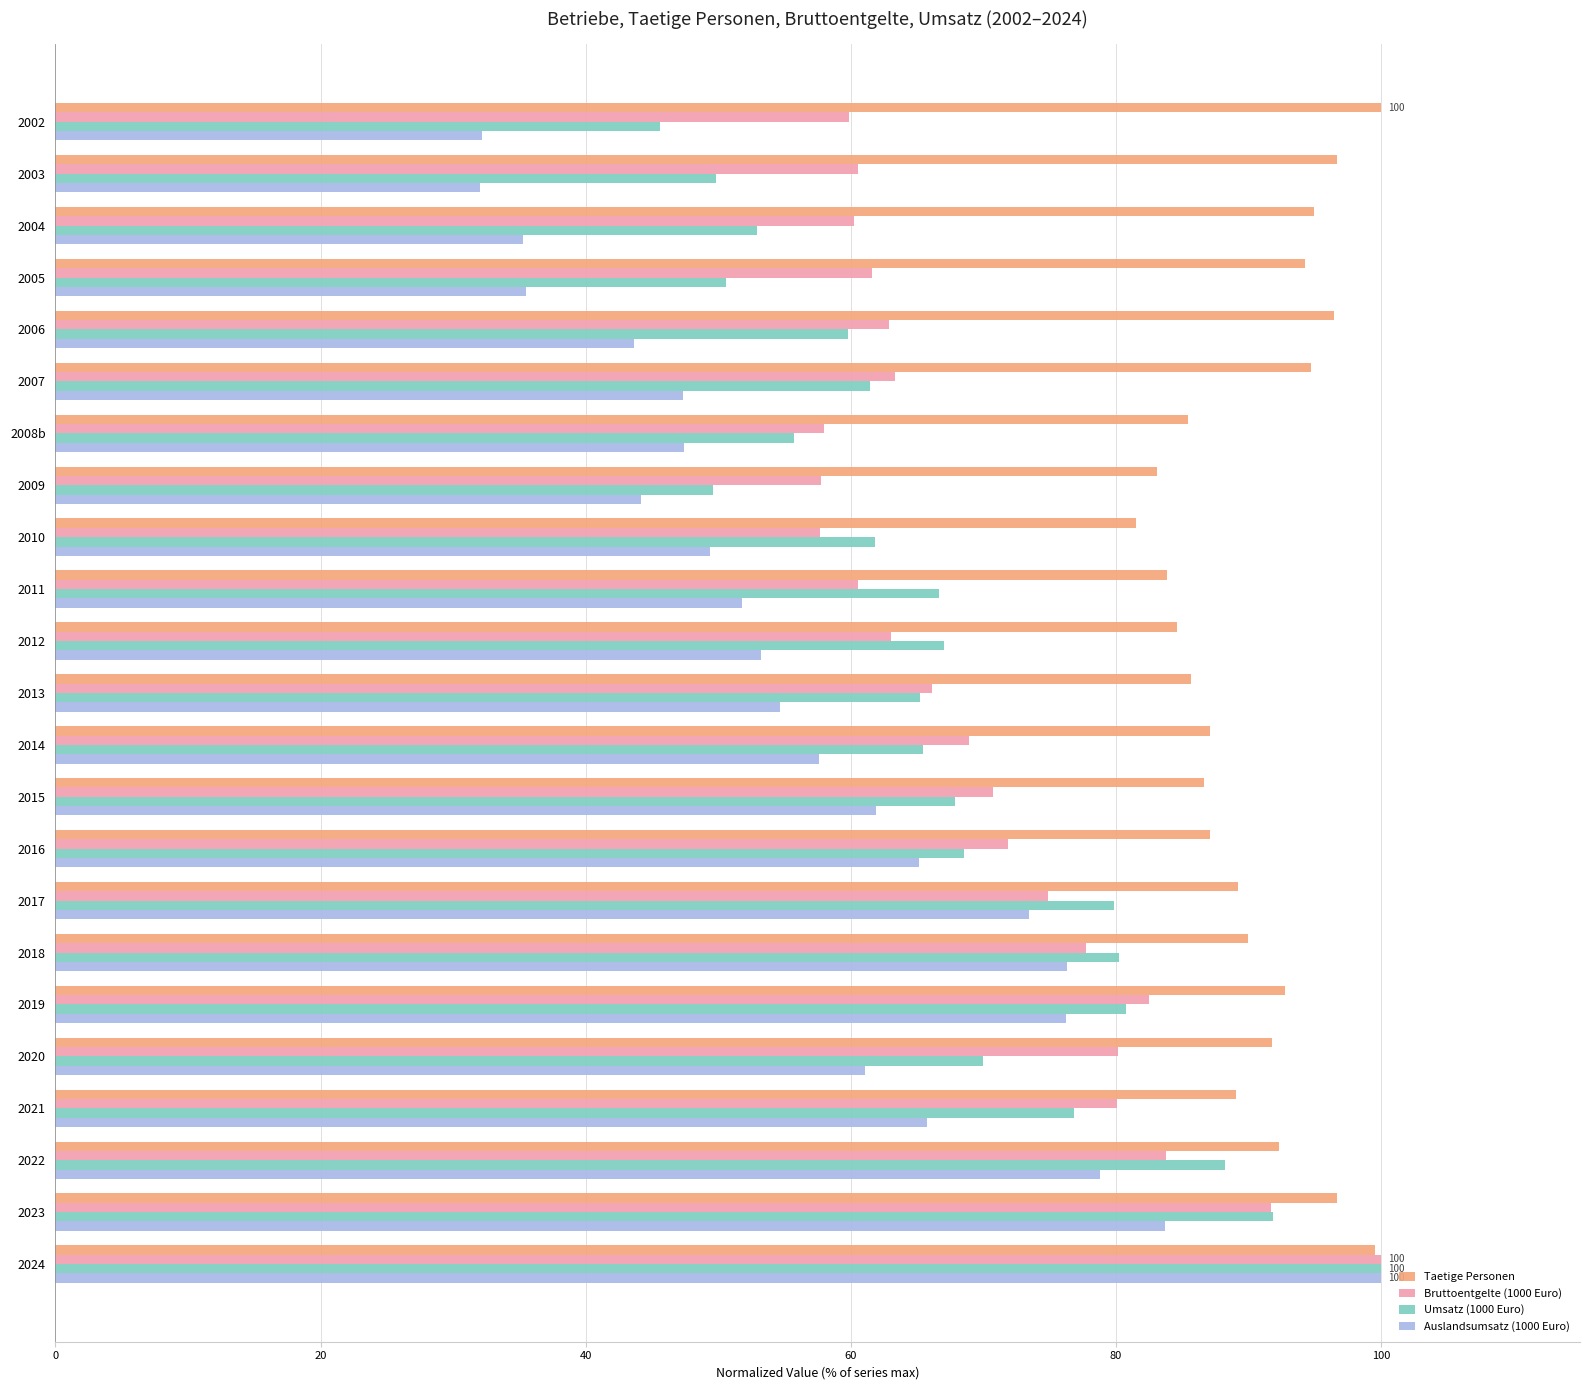

What is the minimum value shown in the chart?

32.0